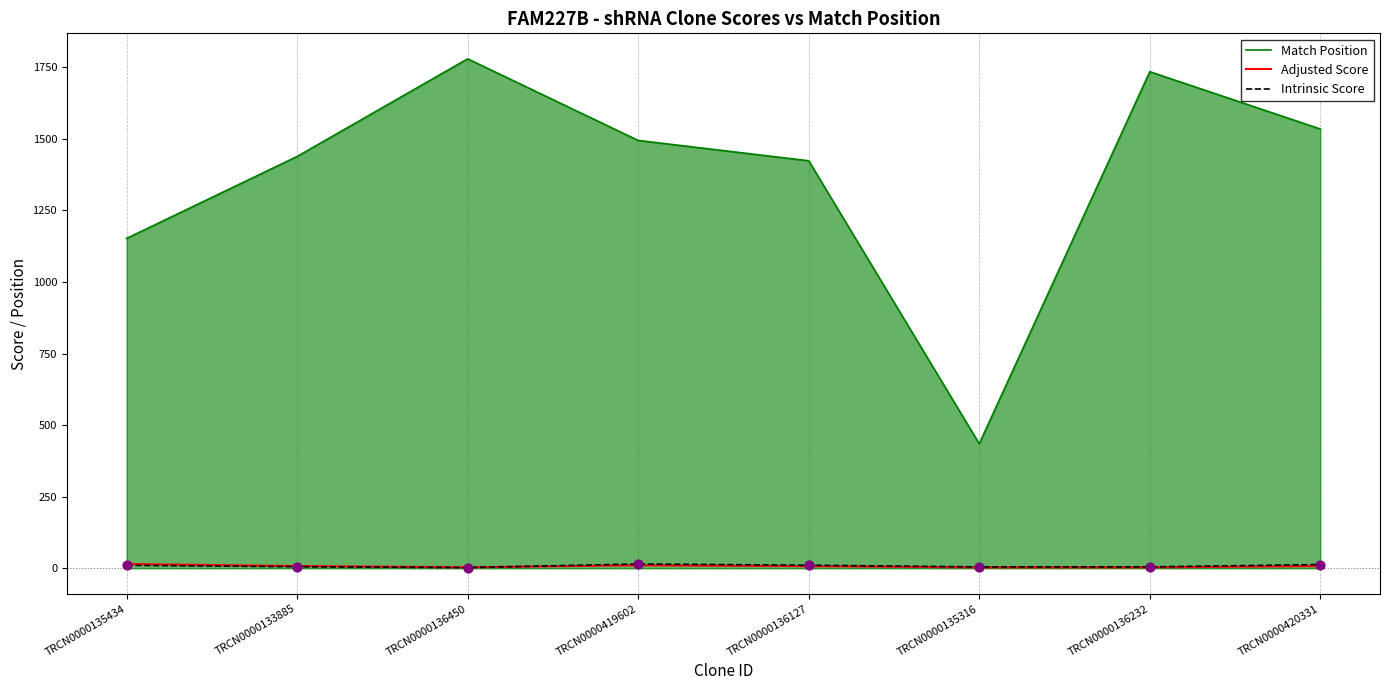

Is the value of Match Position at TRCN0000136127 greater than the value of Intrinsic Score at TRCN0000135316?

Yes